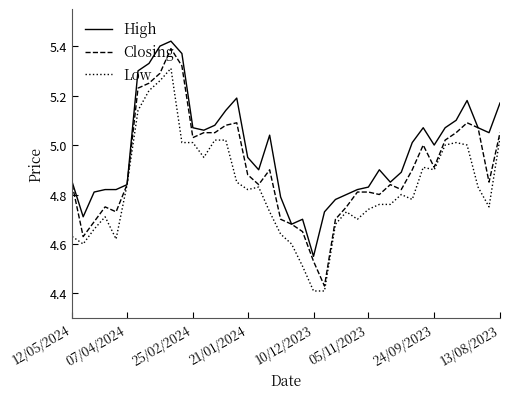

Which series has the largest total across all categories?

High